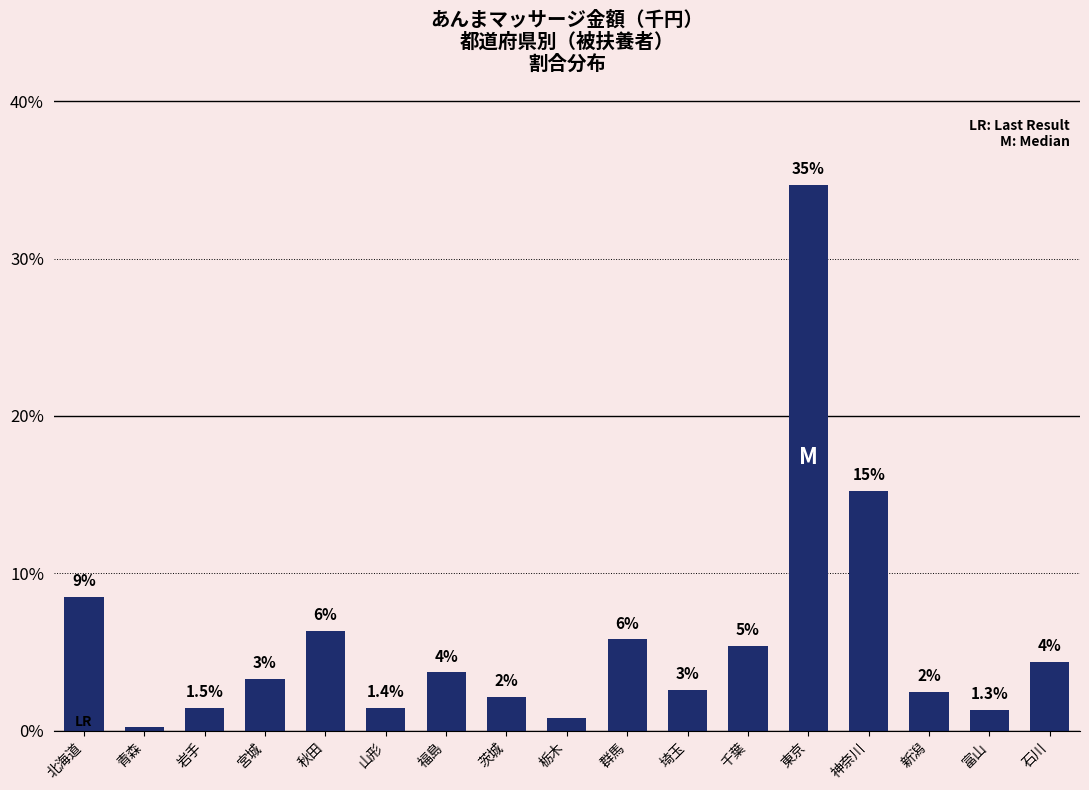

Rank the categories by value from highest to lowest.

東京, 神奈川, 北海道, 秋田, 群馬, 千葉, 石川, 福島, 宮城, 埼玉, 新潟, 茨城, 岩手, 山形, 富山, 栃木, 青森